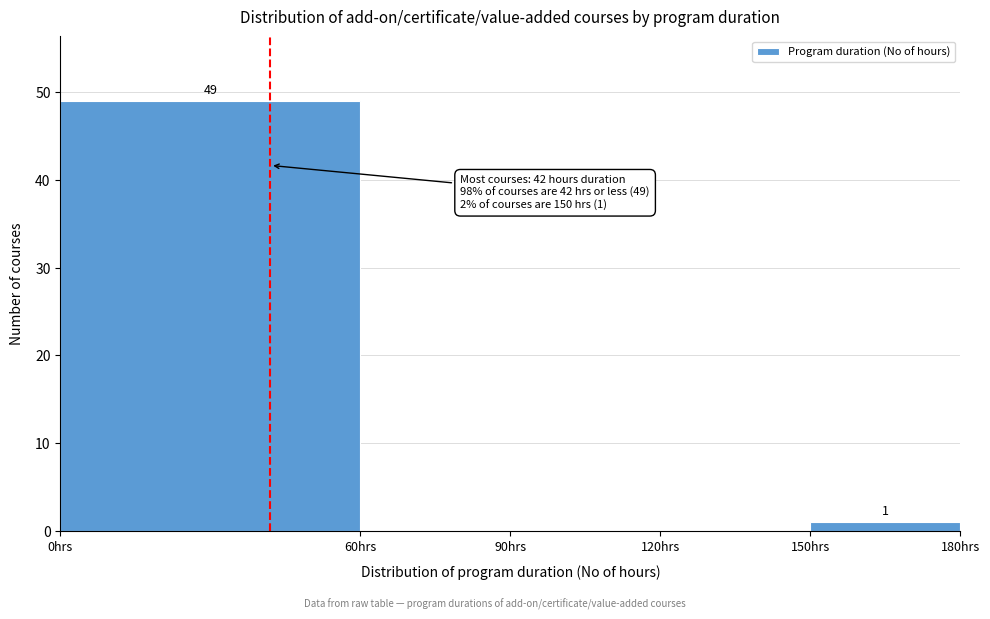

Over which range of the x-axis is the bar tallest?

0 to 60